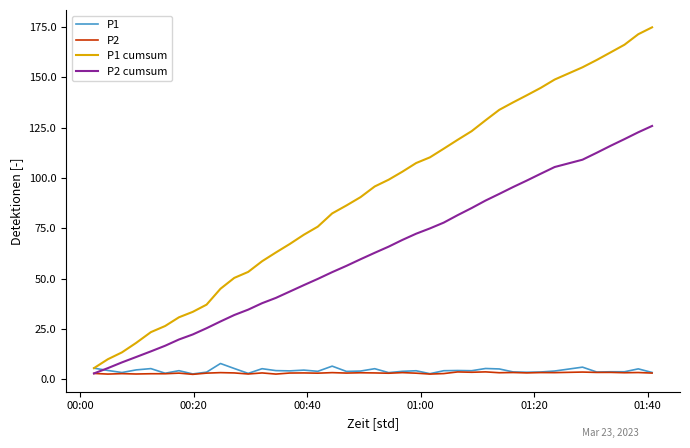

Which series has the largest range (max minus min)?

P1 cumsum